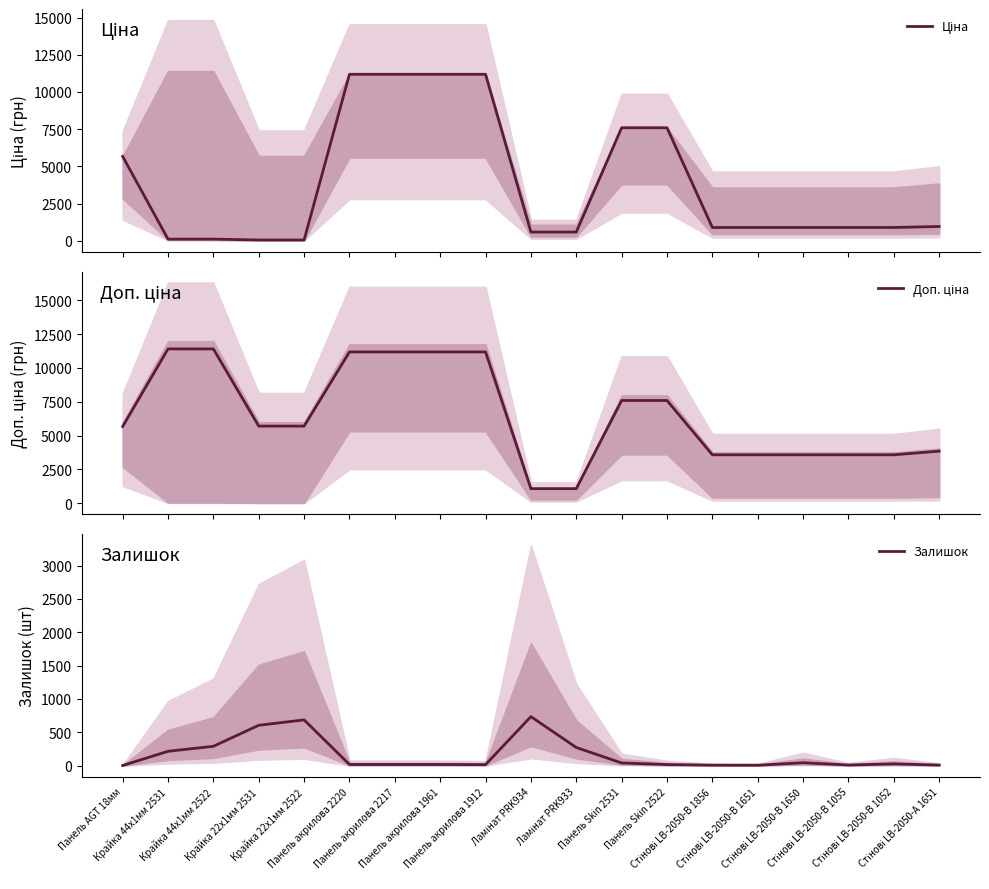

True or false: Залишок has more than 1 interior local peaks.

True